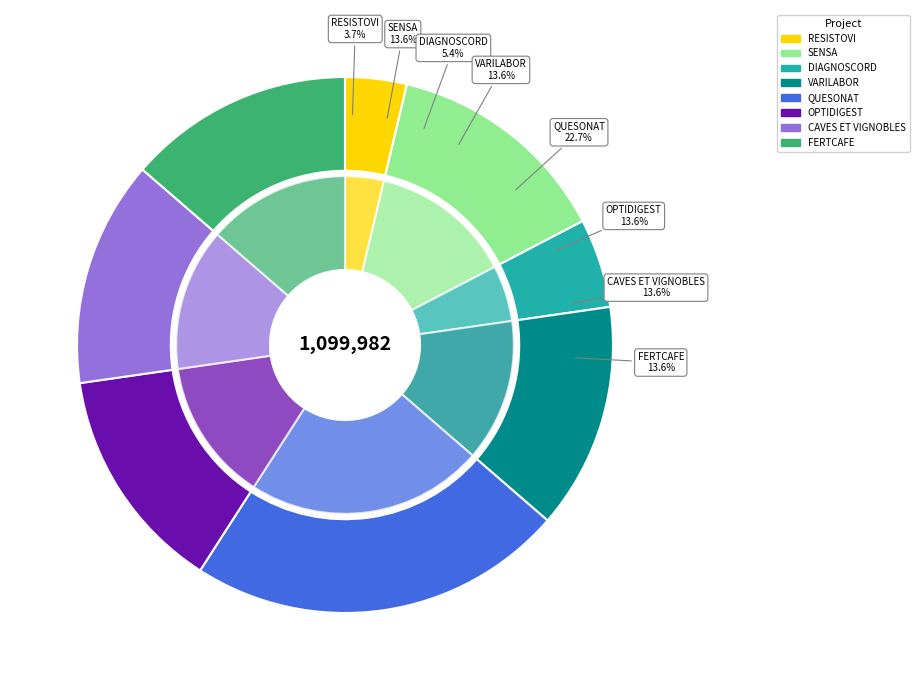

To the nearest percent, what is the average slice percentage?

12%